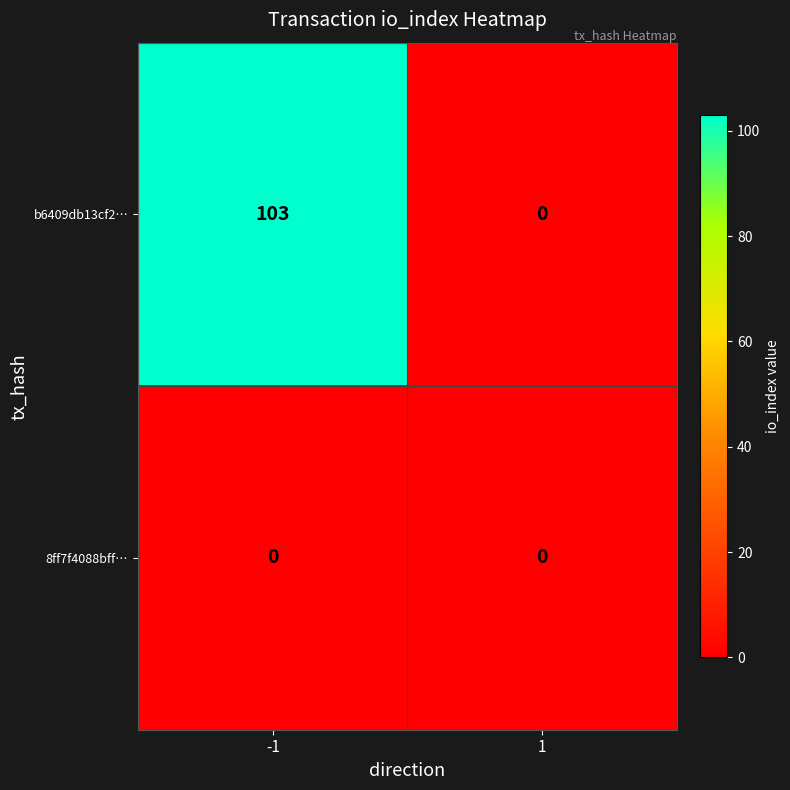

Reading left to right, what are all the values shown in this chart?

b6409db13cf2…: -1=103	1=0
8ff7f4088bff…: -1=0	1=0